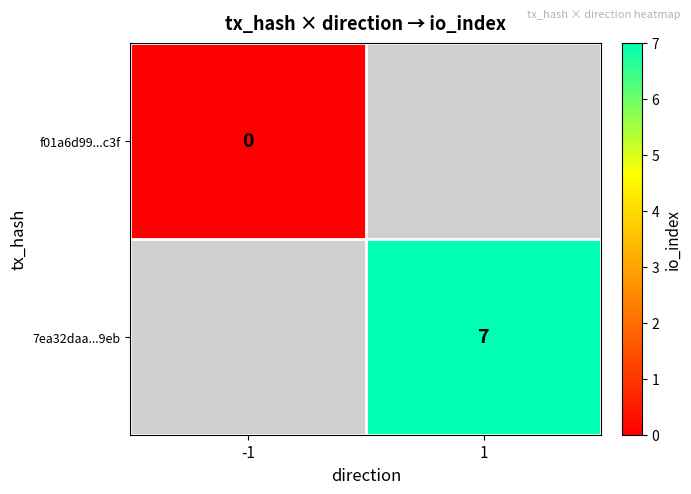

Is the value of f01a6d99...c3f at -1 greater than the value of 7ea32daa...9eb at 1?

No